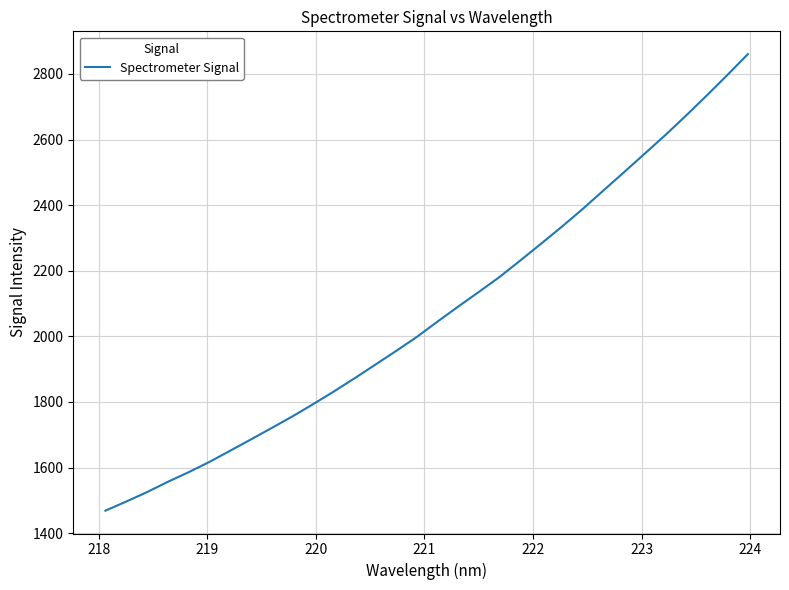

What is the maximum value shown in the chart?

2860.4